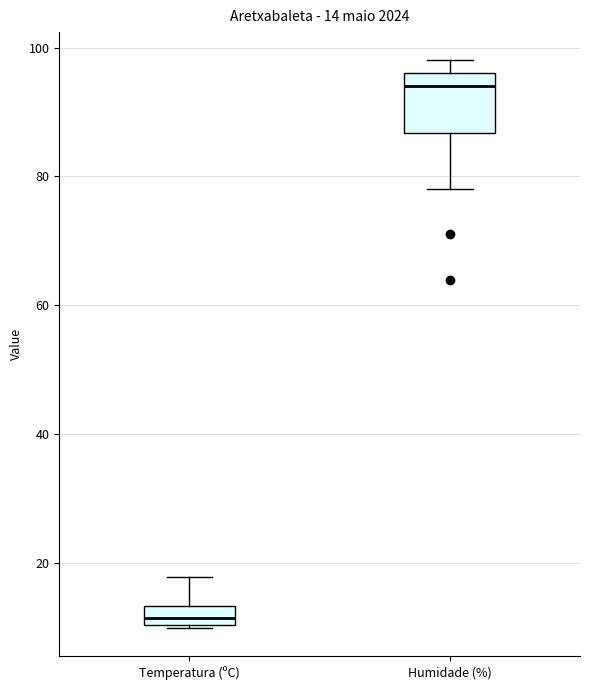

Which box's median line is the lowest?

Temperatura (ºC)